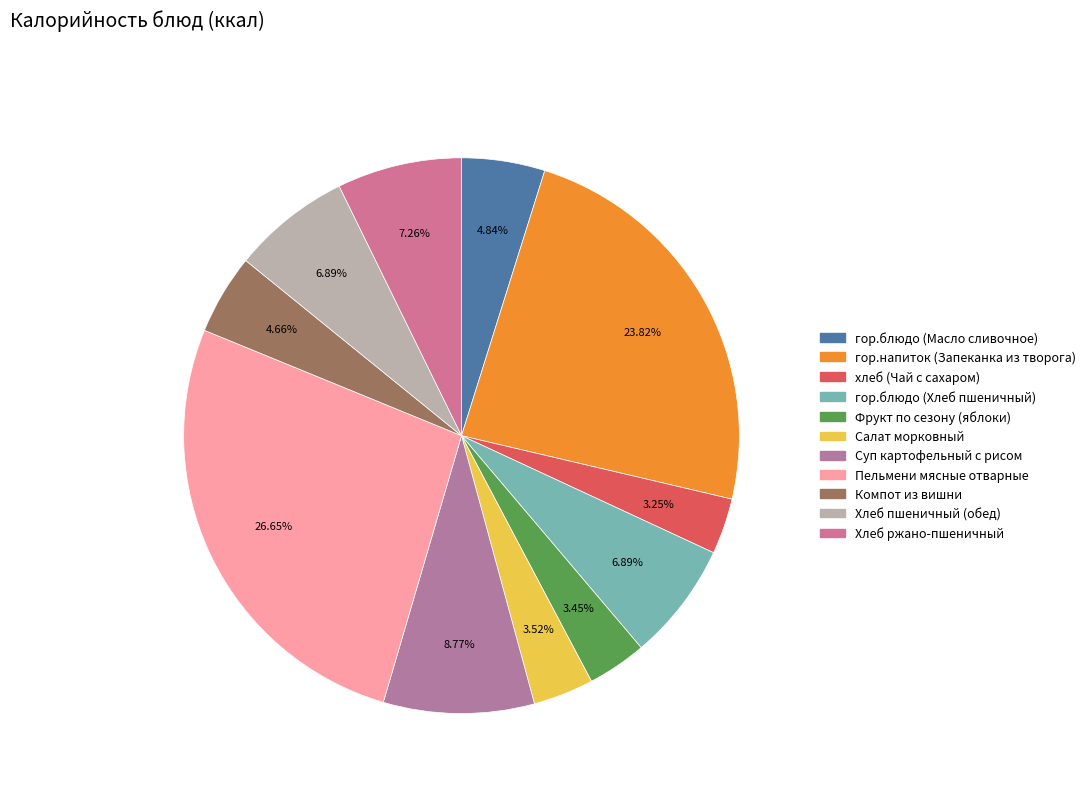

To the nearest percent, what portion does Хлеб ржано-пшеничный represent?

7%